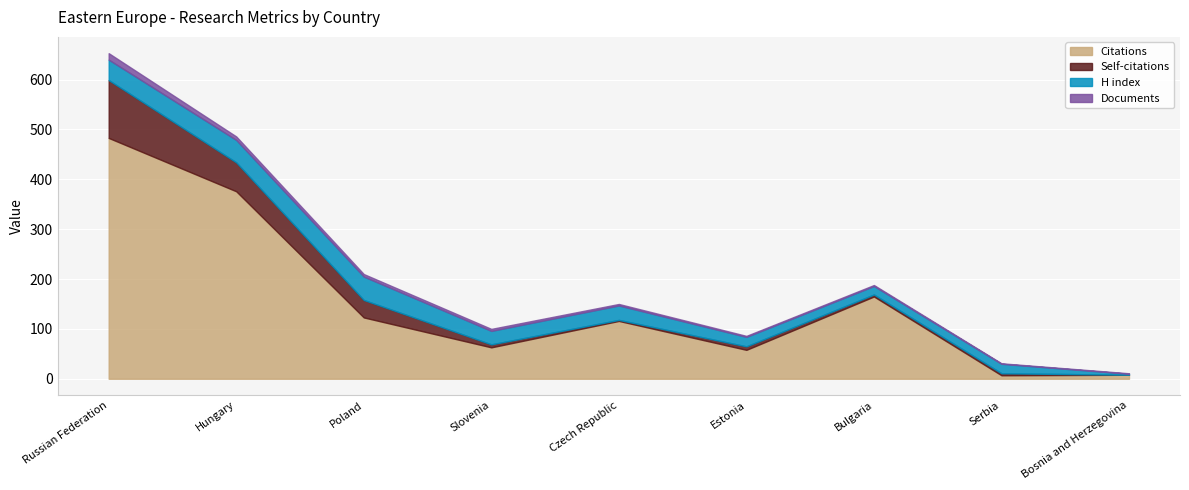

What are all the series names shown in the legend?

Citations, Self-citations, H index, Documents